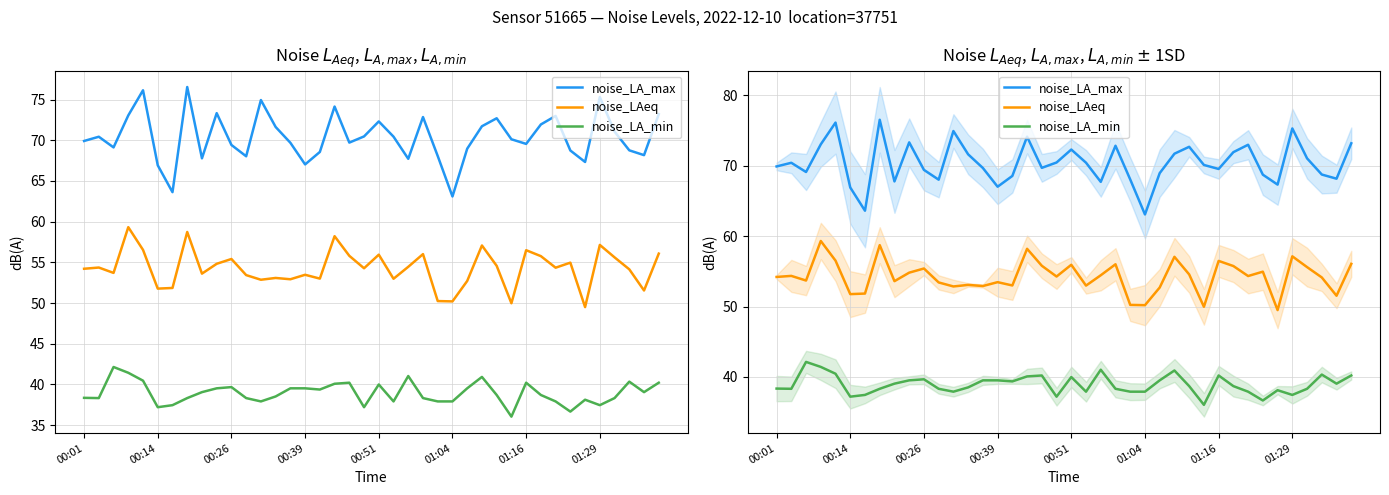

At which label is noise_LA_min closest to 39?

8